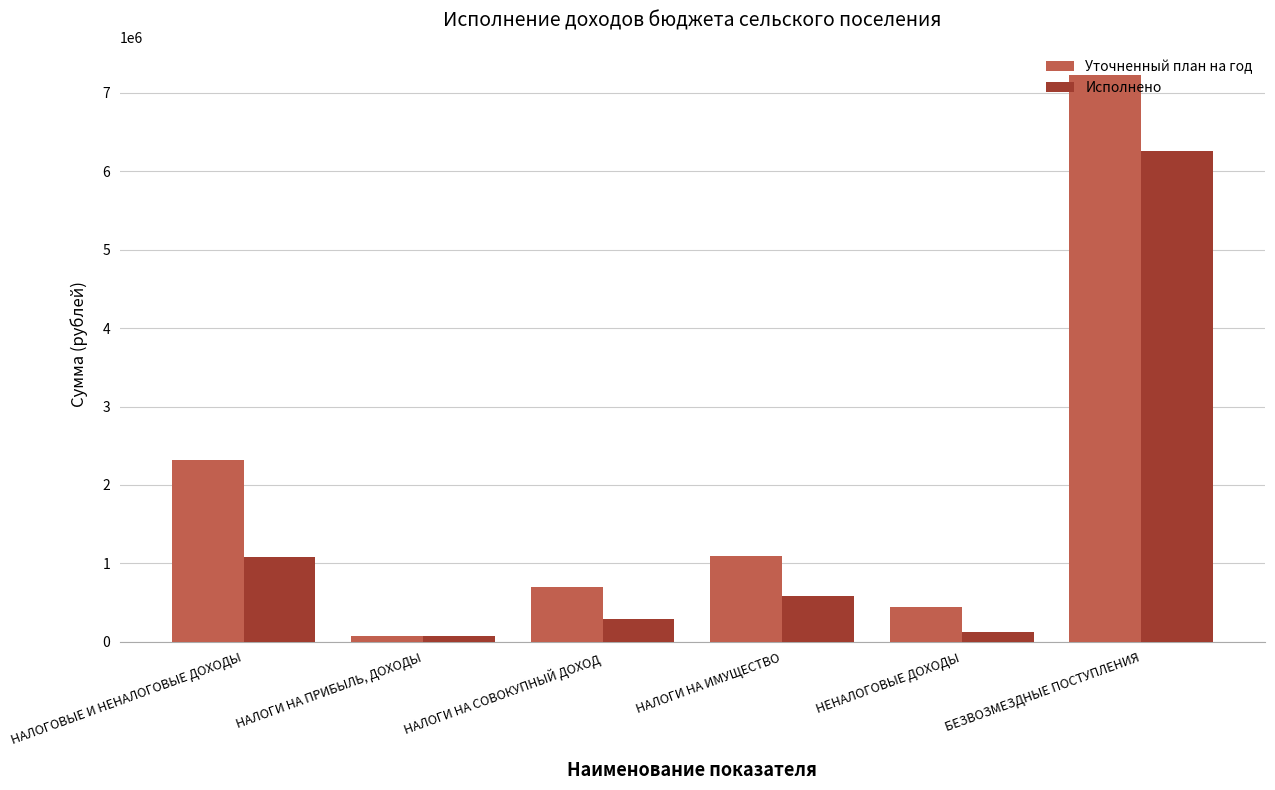

What is the label of the 2nd bar from the left?

НАЛОГИ НА ПРИБЫЛЬ, ДОХОДЫ